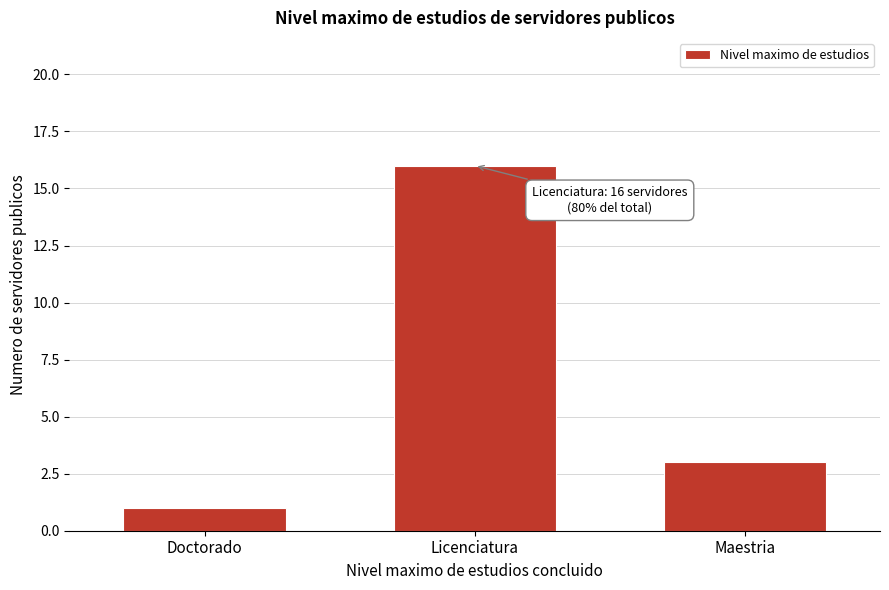

Reading right to left, transcribe all the data shown in this chart.

3	16	1